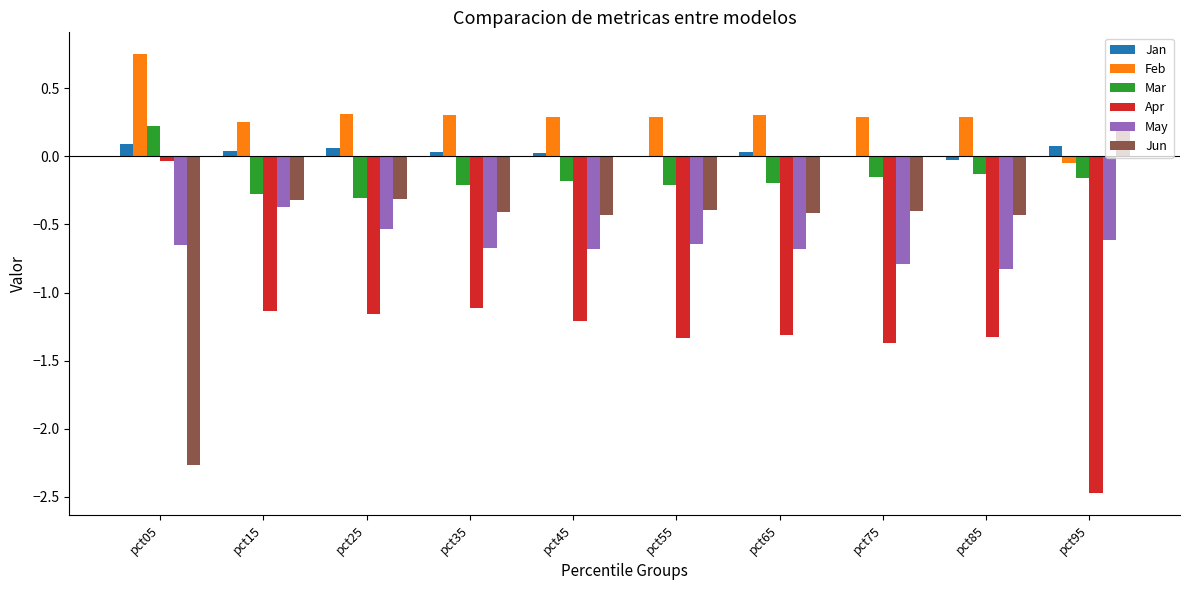

What is the sum of all May values?

-6.5